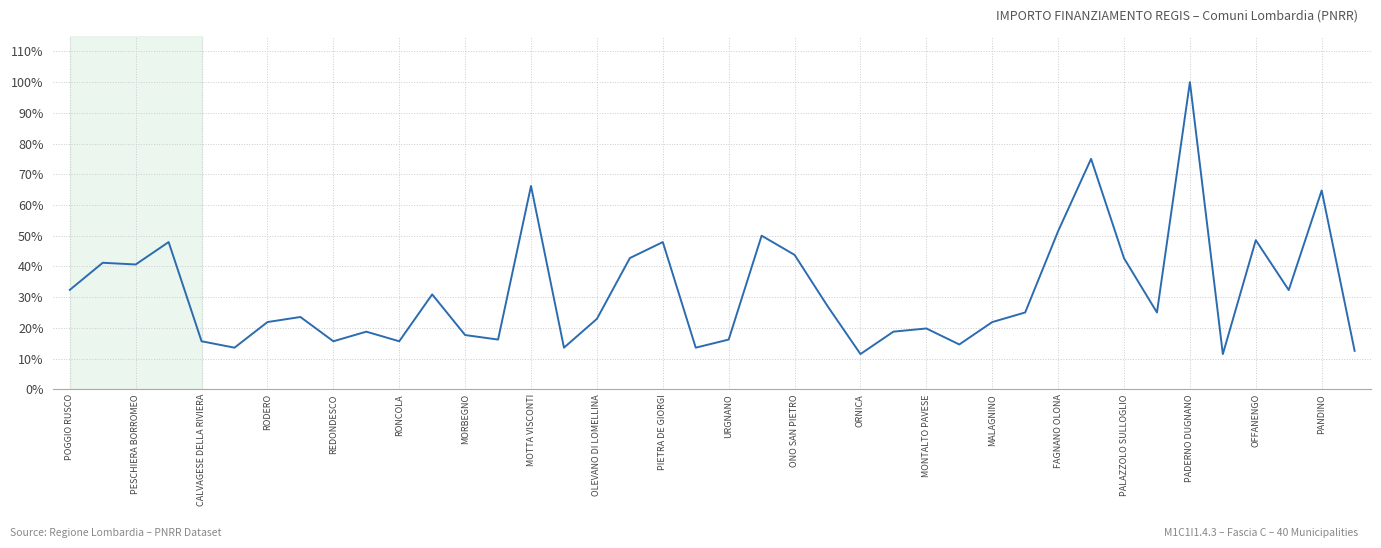

What is the average value?

31.8